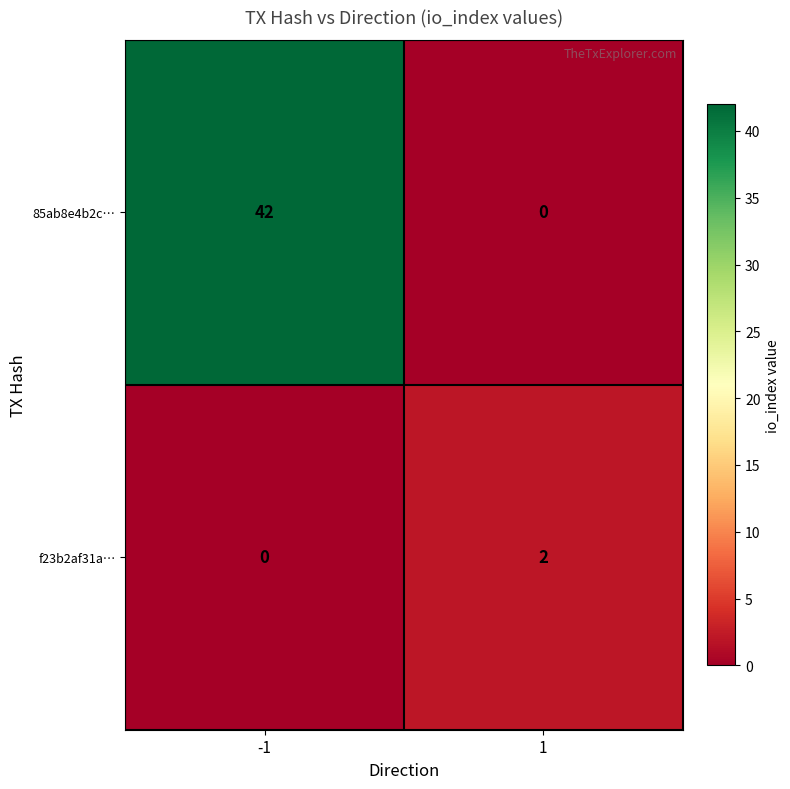

What is the sum of all 85ab8e4b2c… values?

42